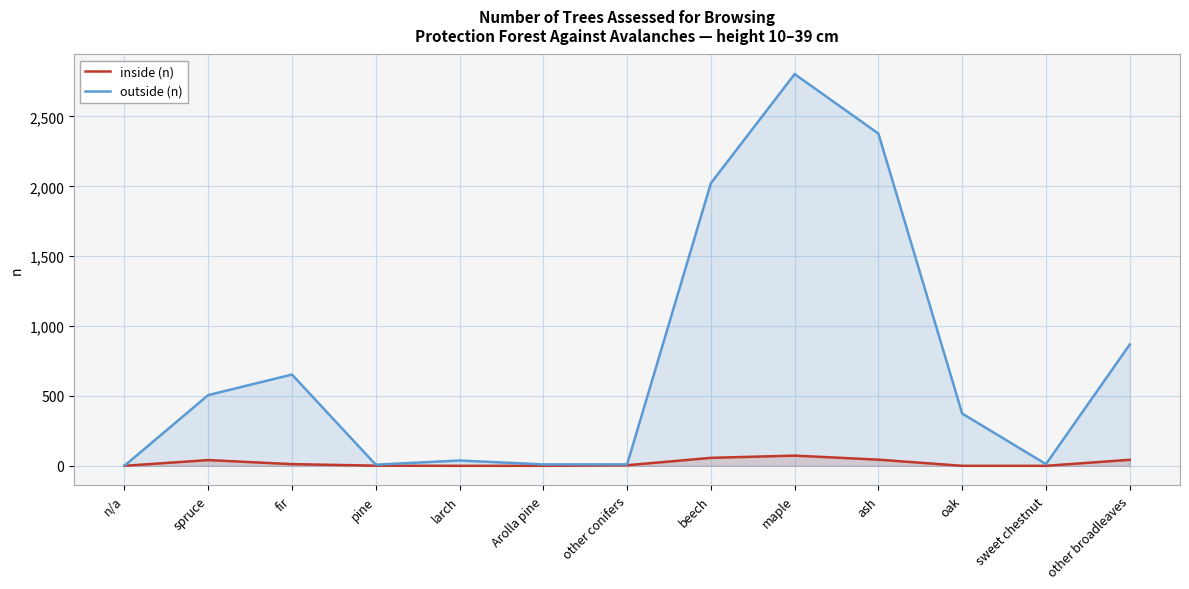

What is the label of the 6th point from the right?

beech